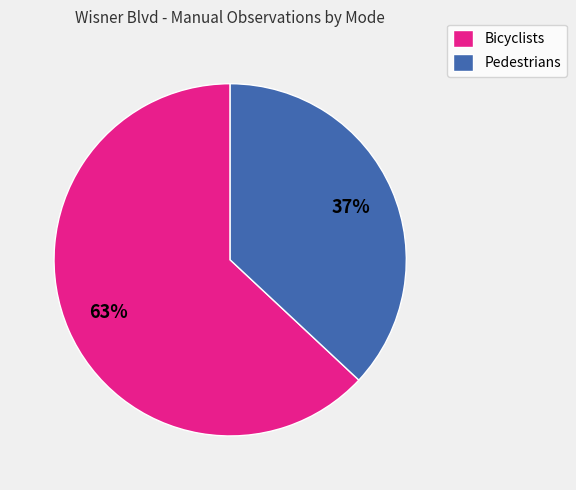

How many slices are in this pie chart?

2